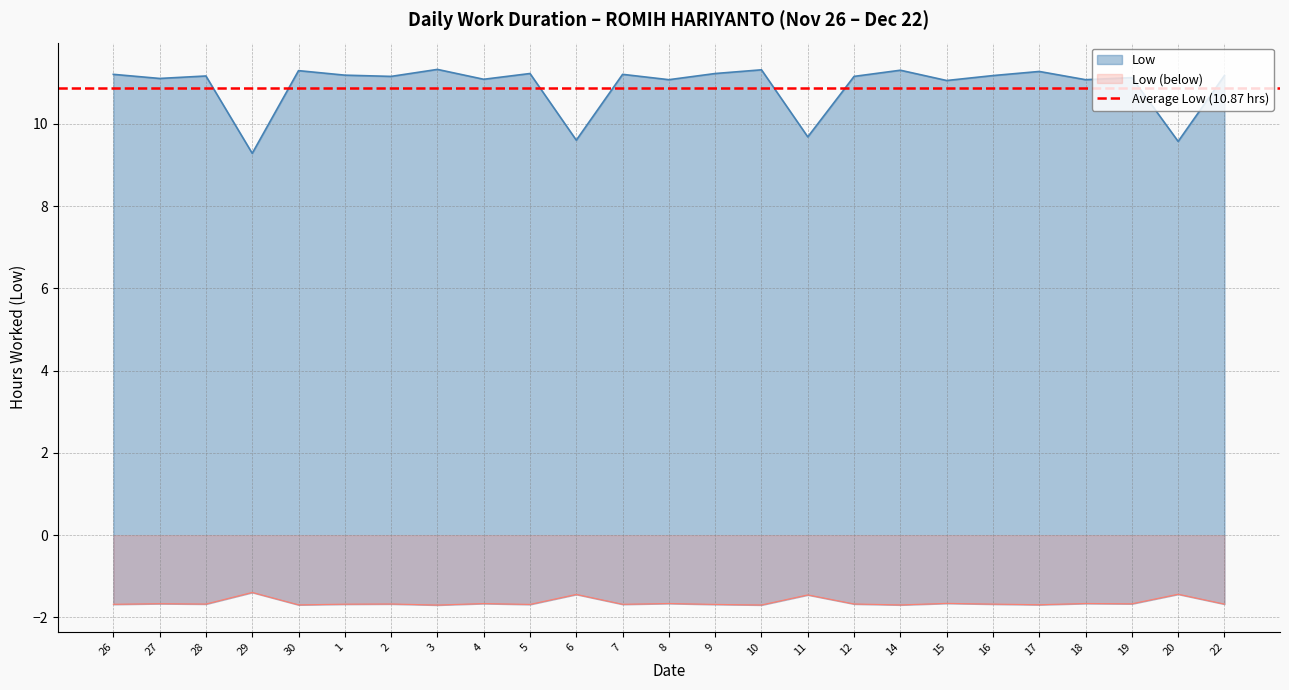

Rank the categories by value from highest to lowest.

3, 10, 14, 30, 17, 5, 9, 26, 7, 1, 16, 22, 28, 2, 12, 19, 27, 4, 8, 18, 15, 11, 6, 20, 29